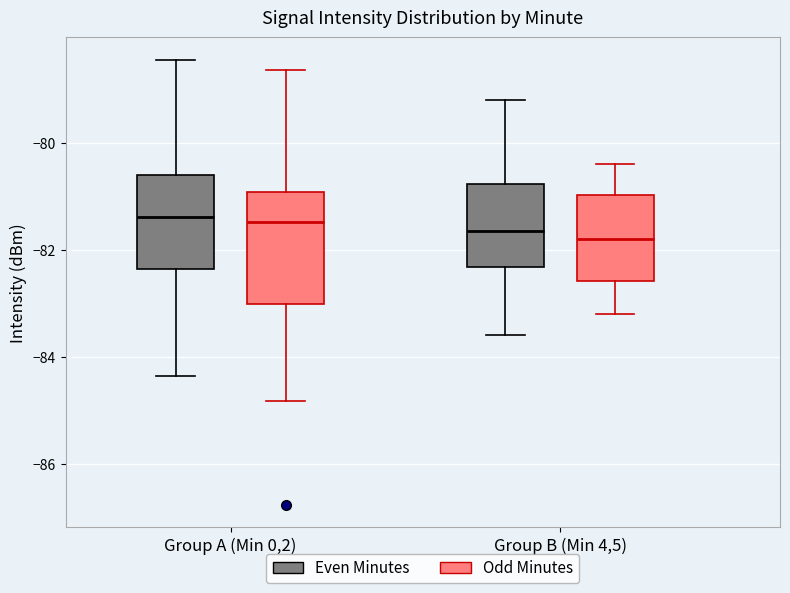

Reading left to right, read every box against the y-axis: the position of its median line, the range the box covers, and the ends of its whiskers. The values are not printed on the chart, so give them approximately, as read against the axis.

Group A (Min 0,2) (Even Minutes): median -81.4, box -82.4 to -80.6, whiskers -84.4 to -78.4
Group A (Min 0,2) (Odd Minutes): median -81.4, box -83.0 to -81.0, whiskers -84.8 to -78.6
Group B (Min 4,5) (Even Minutes): median -81.6, box -82.4 to -80.8, whiskers -83.6 to -79.2
Group B (Min 4,5) (Odd Minutes): median -81.8, box -82.6 to -81.0, whiskers -83.2 to -80.4